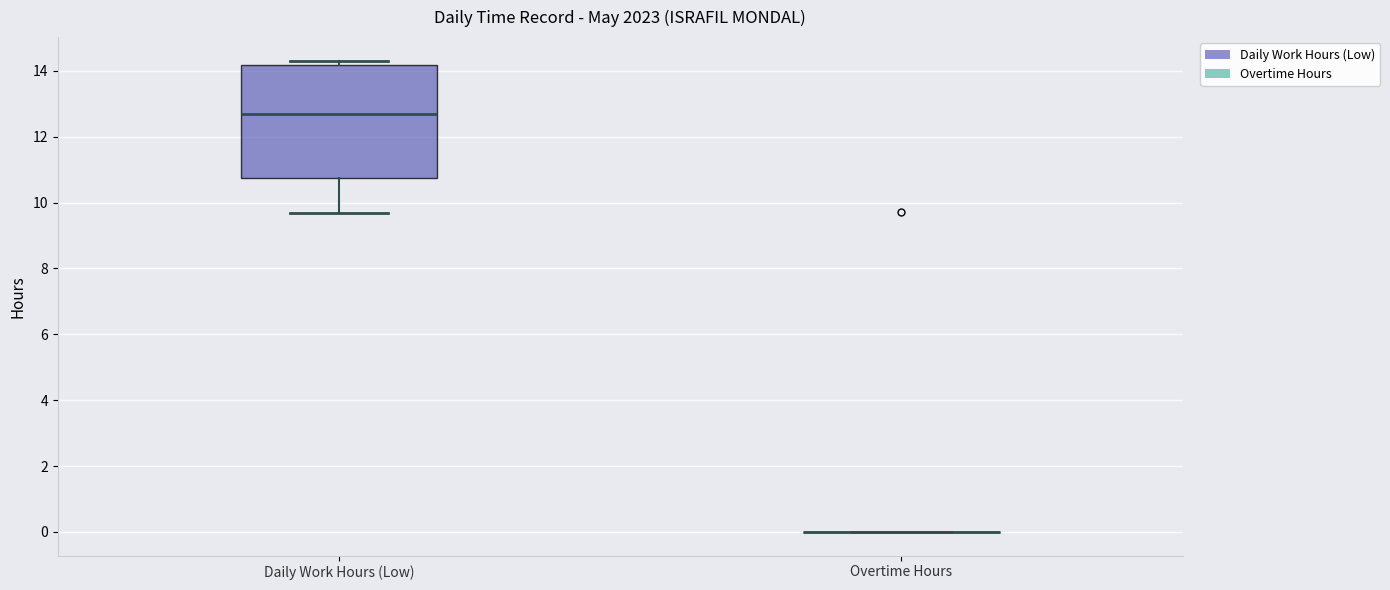

Where does the lower whisker of the box for Daily Work Hours (Low) end on the y-axis? The values are not printed on the chart, so give them approximately, as read against the axis.

9.6